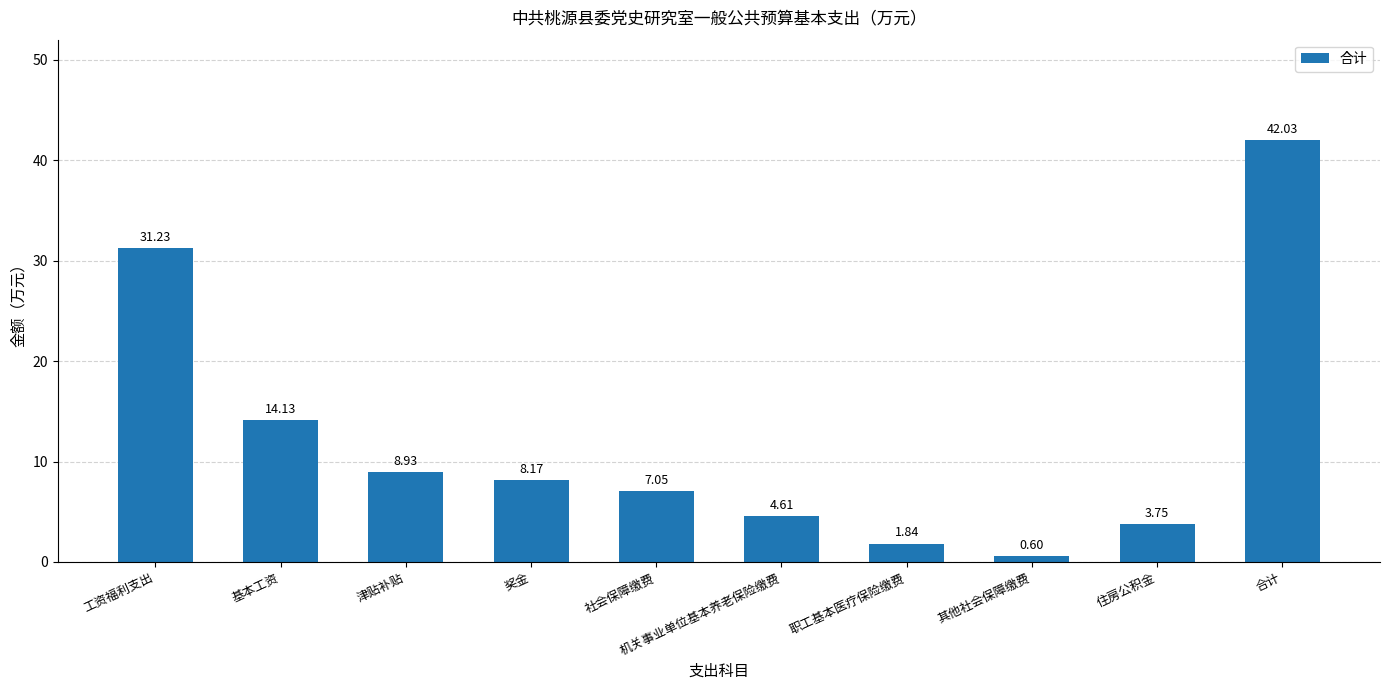

What position from the left is 住房公积金?

9